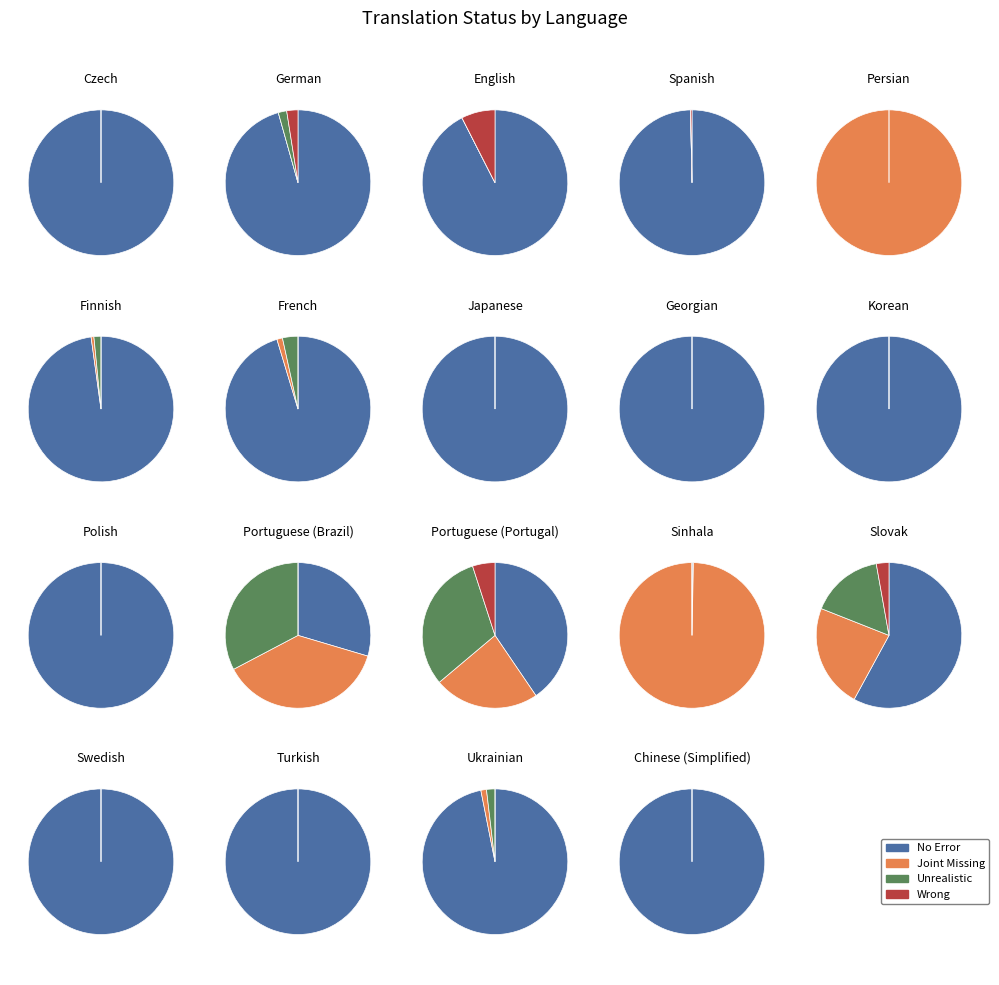

Between 14 and 5, which is larger?

5